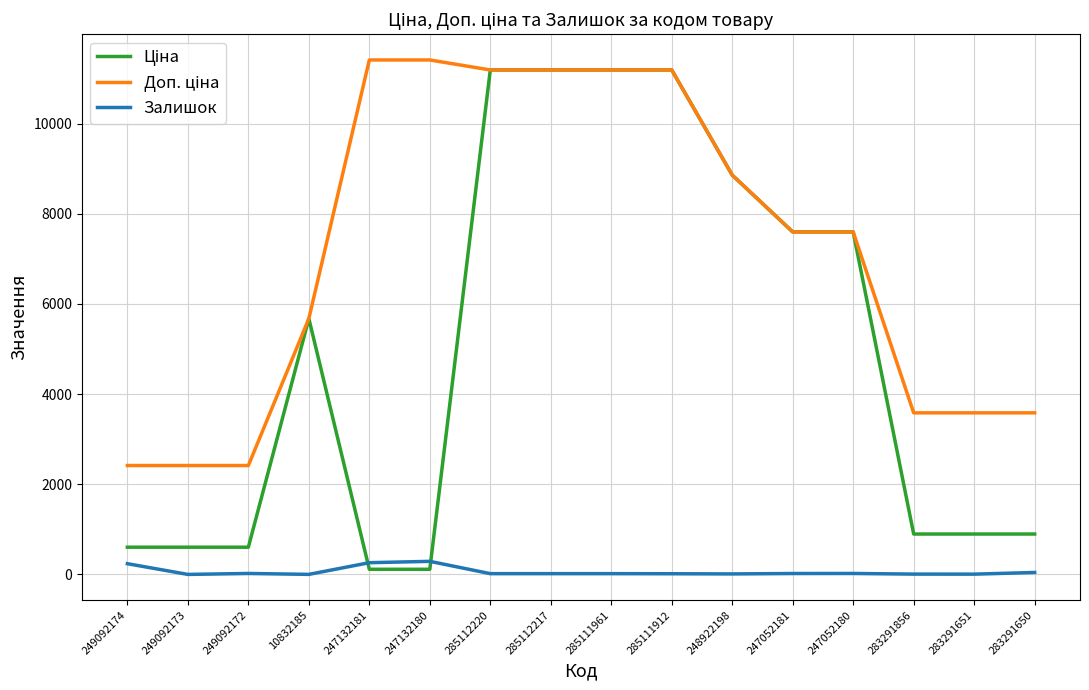

True or false: Ціна has a value of 10204.7 at 10832185.

False